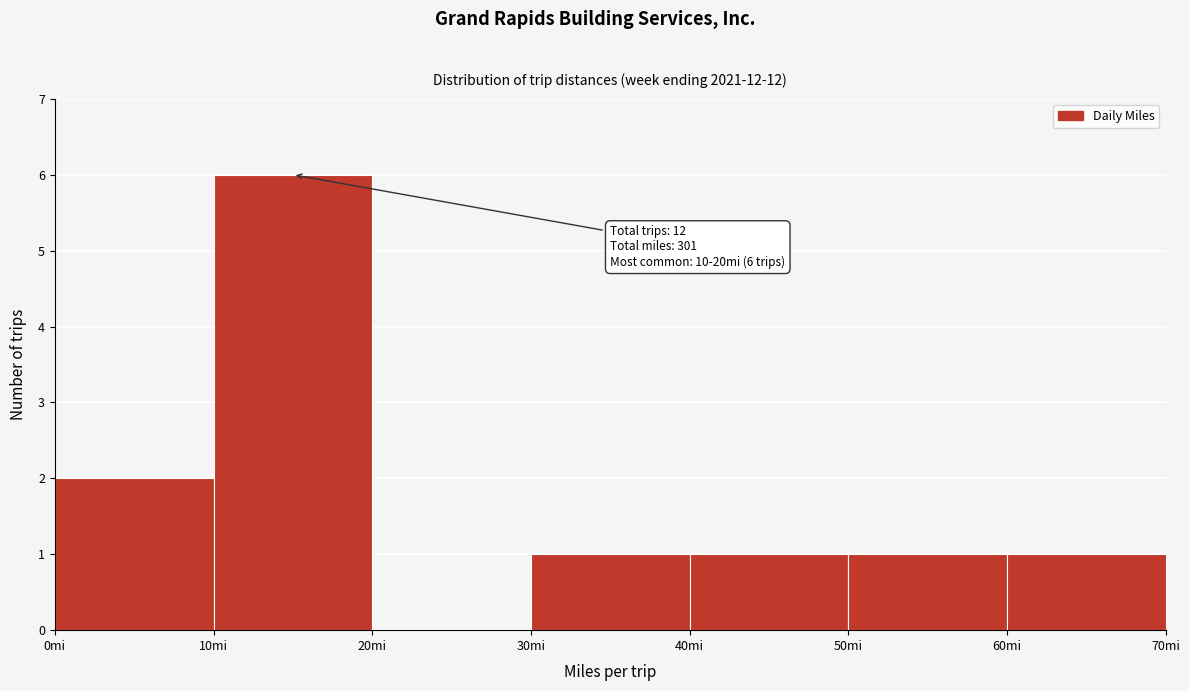

Over which range of the x-axis is the bar tallest?

10 to 20